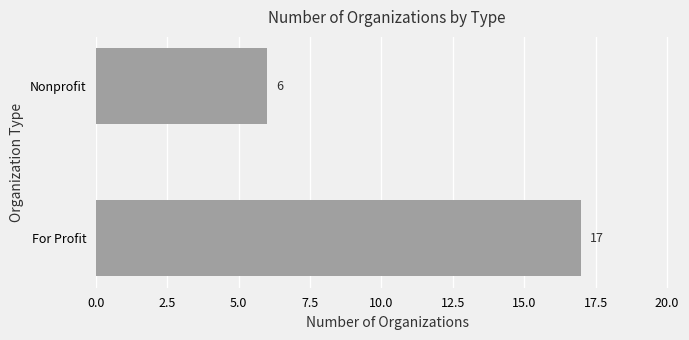

How many bars are there in total?

2